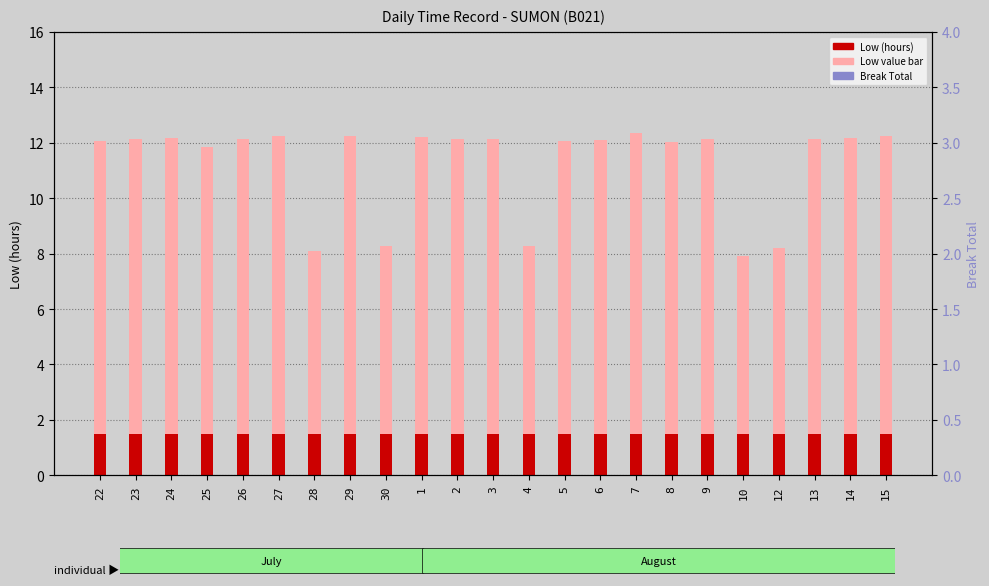

At how many categories does at least one series exceed 8?

22